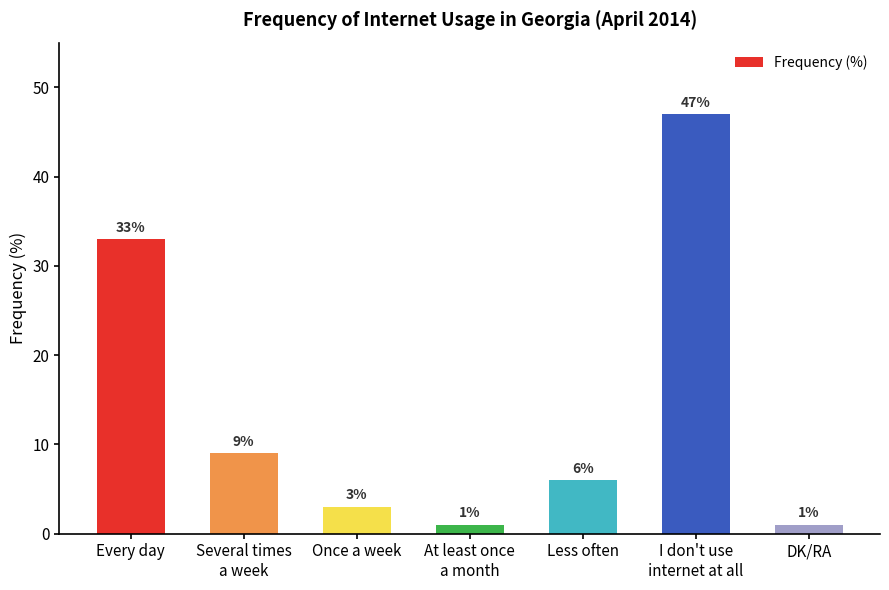

The value at Every day is 21. True or false?

False